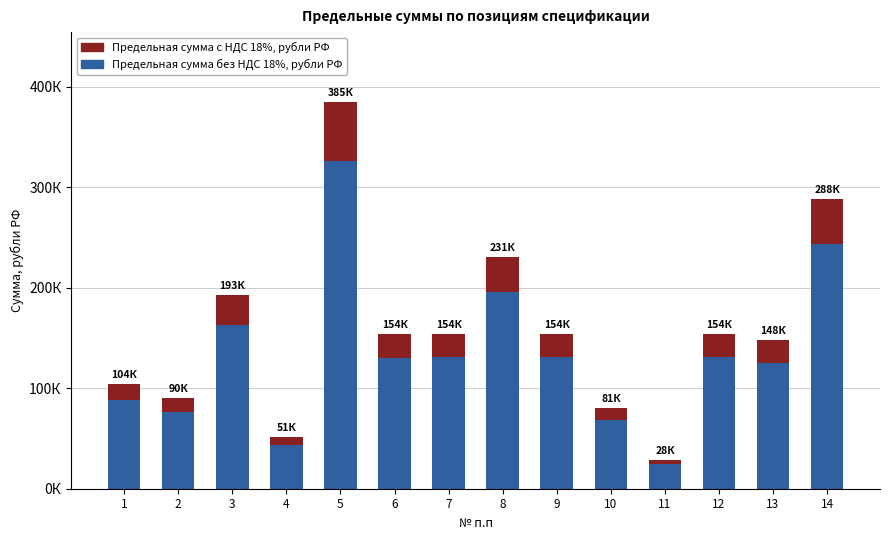

At how many categories does at least one series exceed 189644?

3